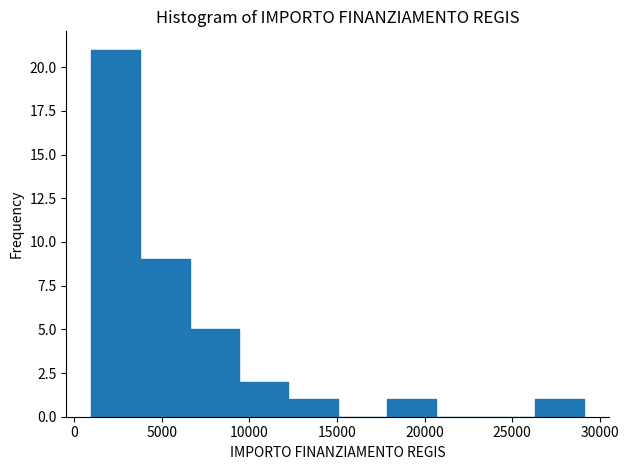

Reading left to right, list every bar in this chart as the range it spans on the x-axis followed by its height. Neither the bar edges nor the heights are printed on the chart, so give them approximately, as read against the axes.

1000 to 4000: 21
4000 to 6500: 9
6500 to 9500: 5
9500 to 12000: 2
12000 to 15000: 1
15000 to 18000: 0
18000 to 20500: 1
20500 to 23500: 0
23500 to 26500: 0
26500 to 29000: 1